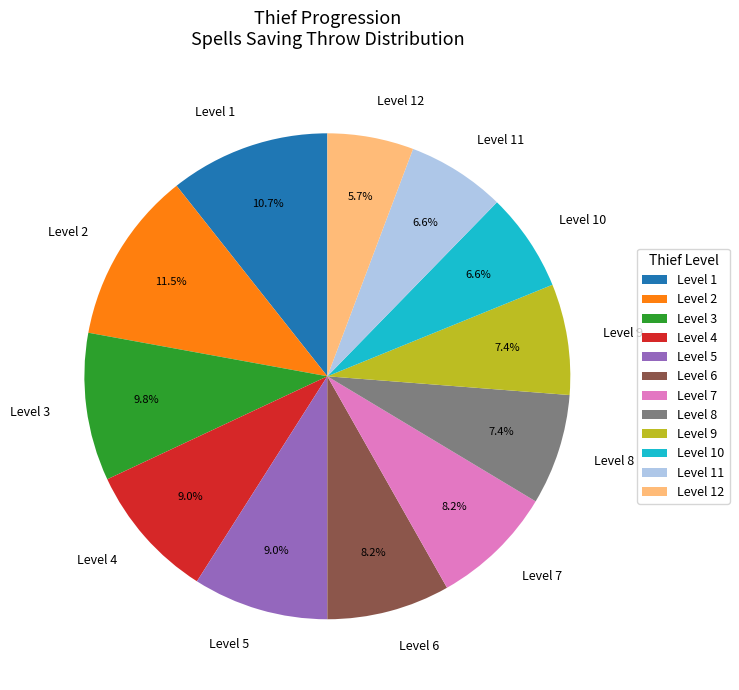

How many segments does this pie chart have?

12